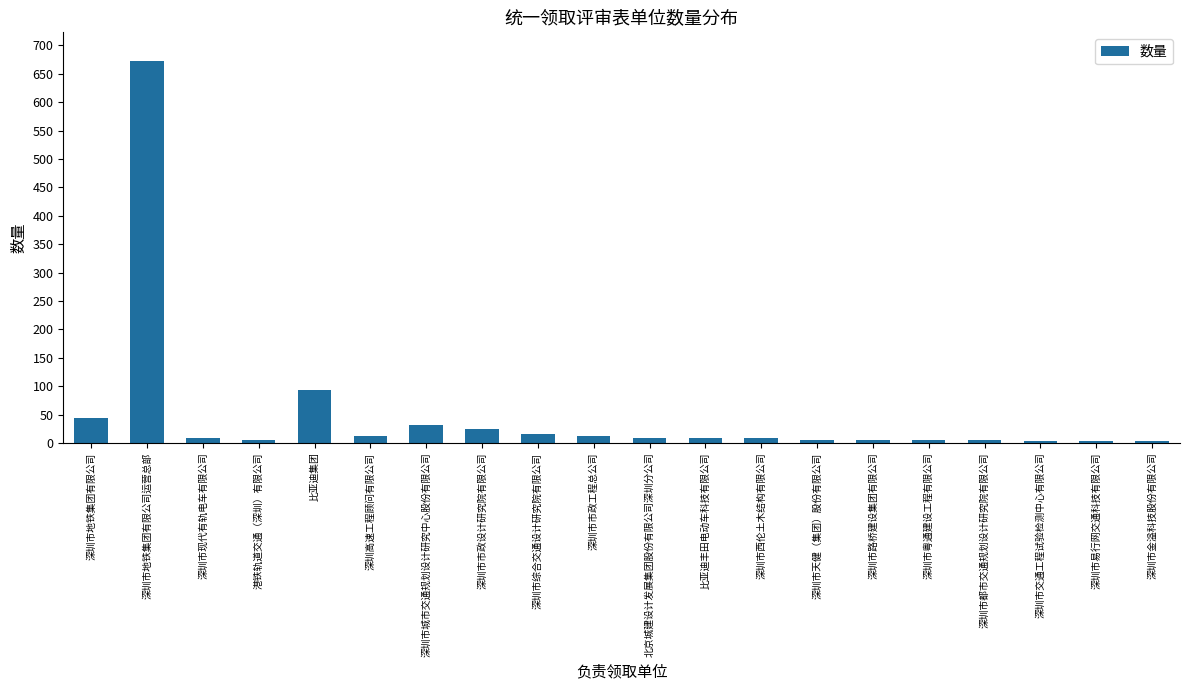

True or false: the data shows 13 at 深圳市市政工程总公司.

True